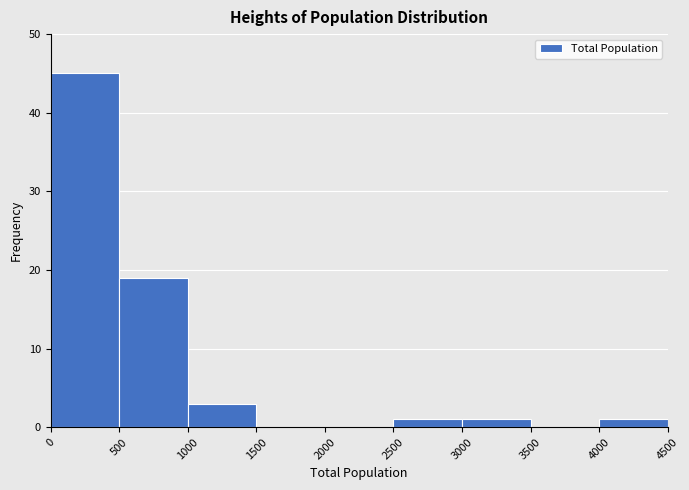

Over which range of the x-axis is the bar tallest?

0 to 500